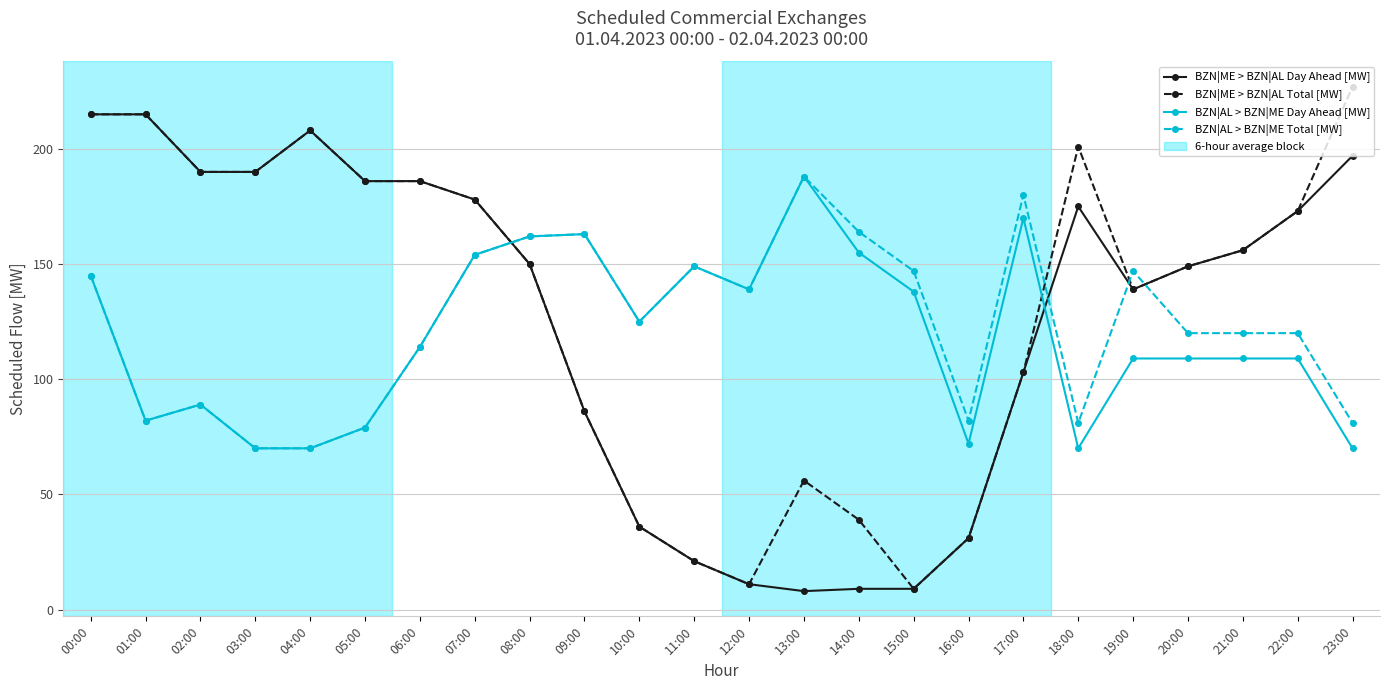

At how many categories does at least one series exceed 24?

24